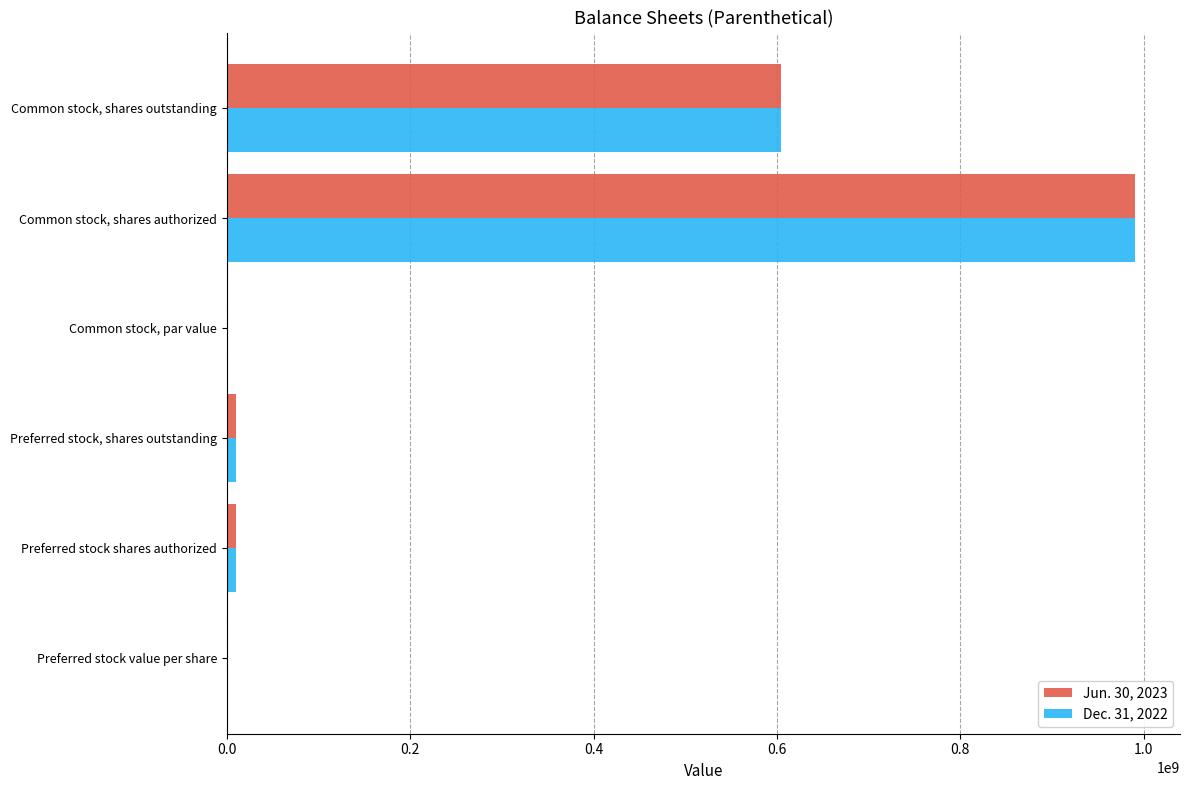

How many categories are shown in the chart?

6